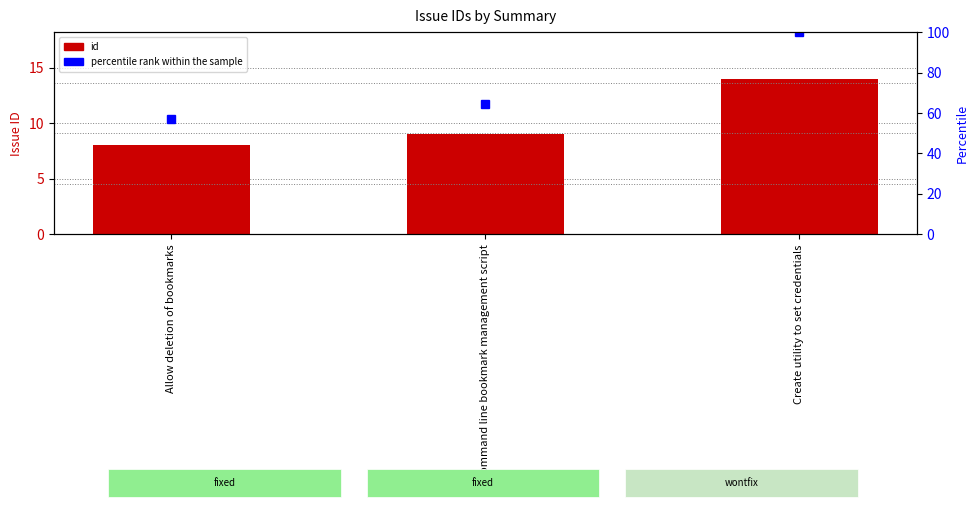

What is the change in value from Allow deletion of bookmarks to Command line bookmark management script?

+1